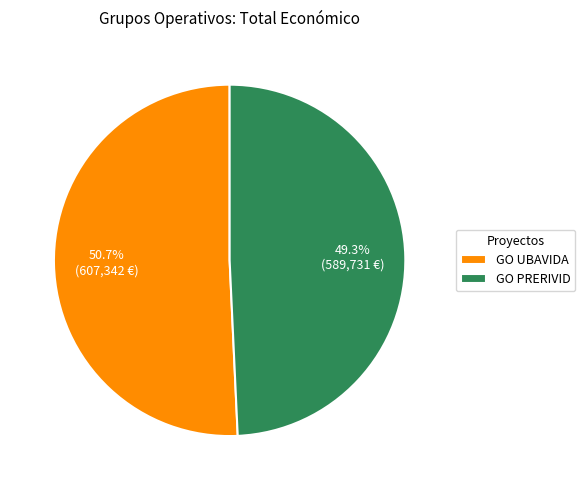

Is GO UBAVIDA the majority of the pie?

Yes